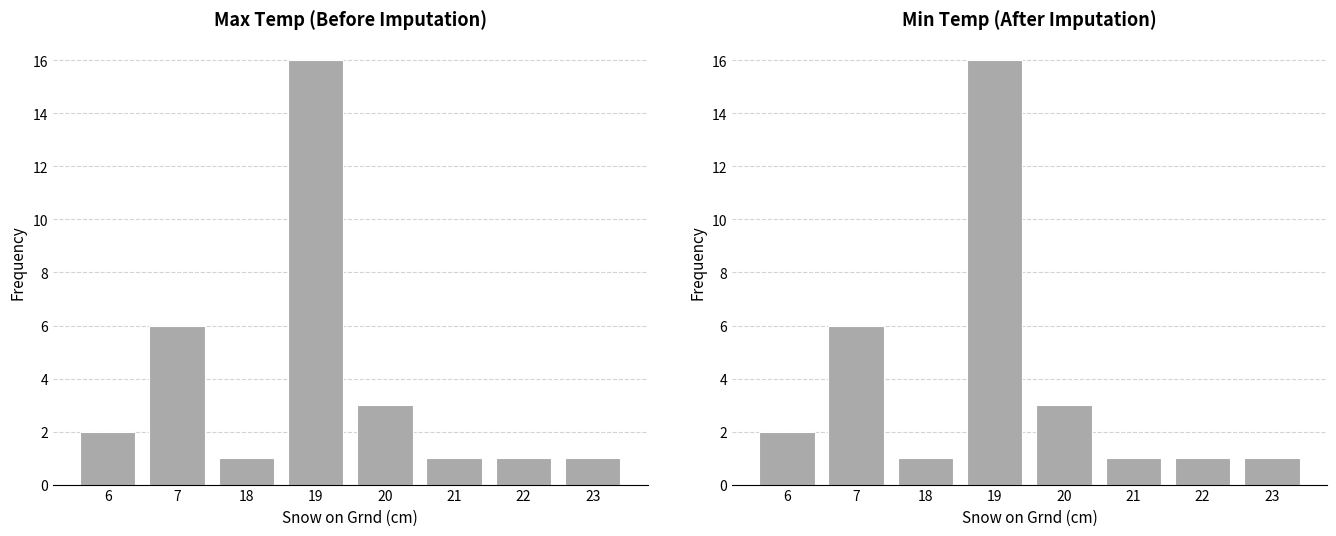

True or false: the data shows 6 at 7.

True